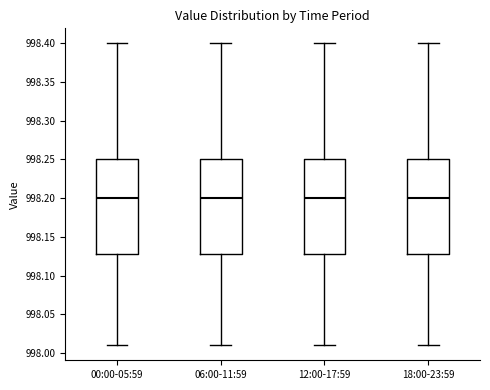

Where does the median line of the box for 18:00-23:59 sit on the y-axis? The values are not printed on the chart, so give them approximately, as read against the axis.

998.20